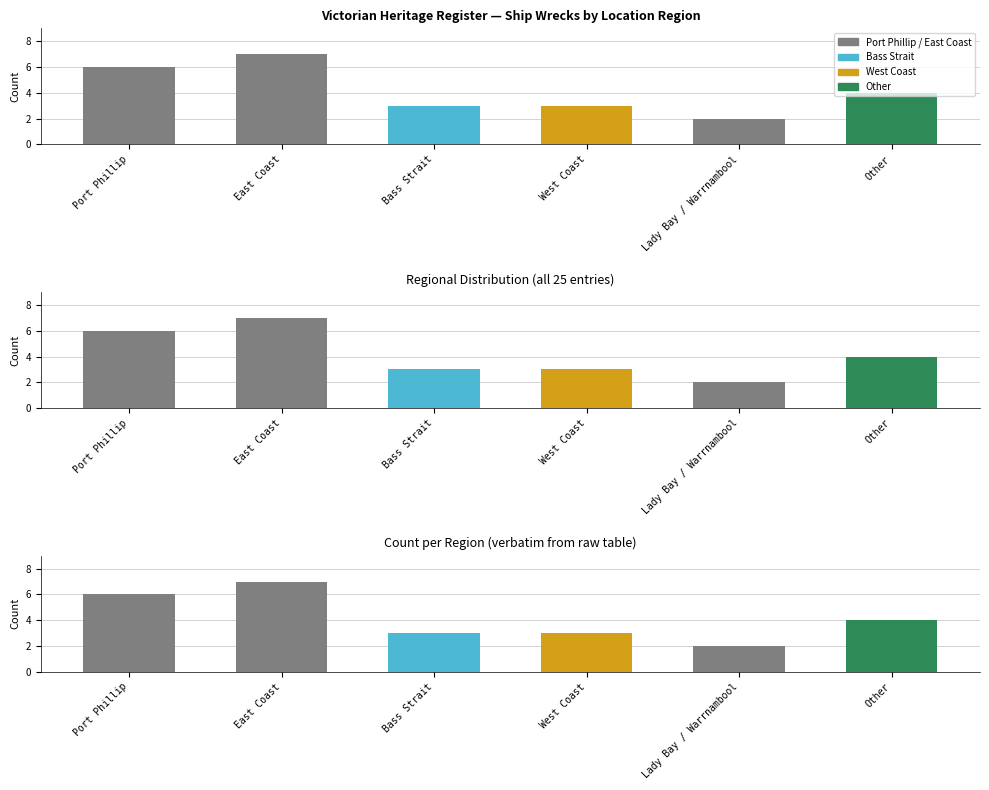

What is the sum of the values at Bass Strait and West Coast?

6